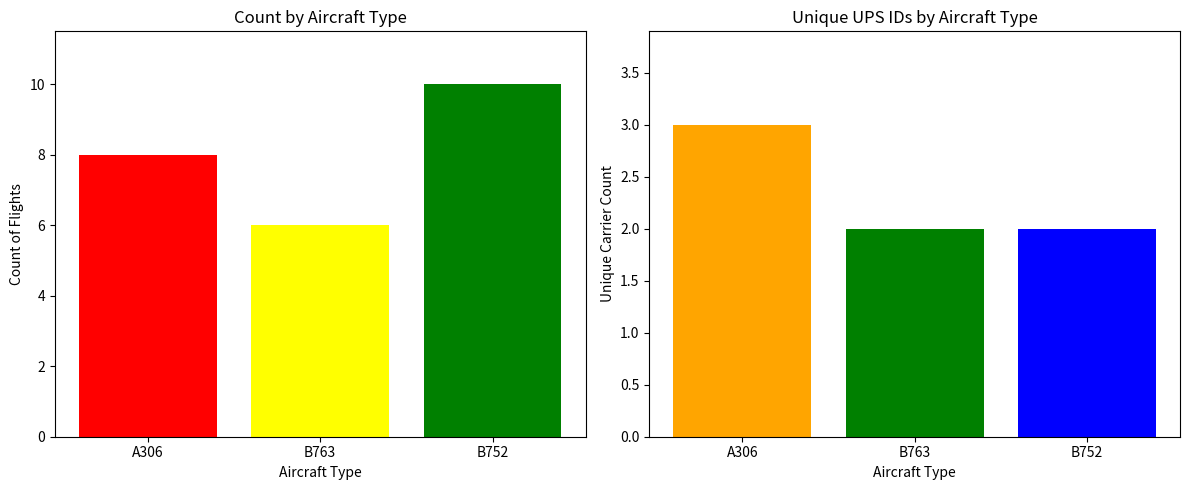

What is the change in value from B763 to B752?

+4